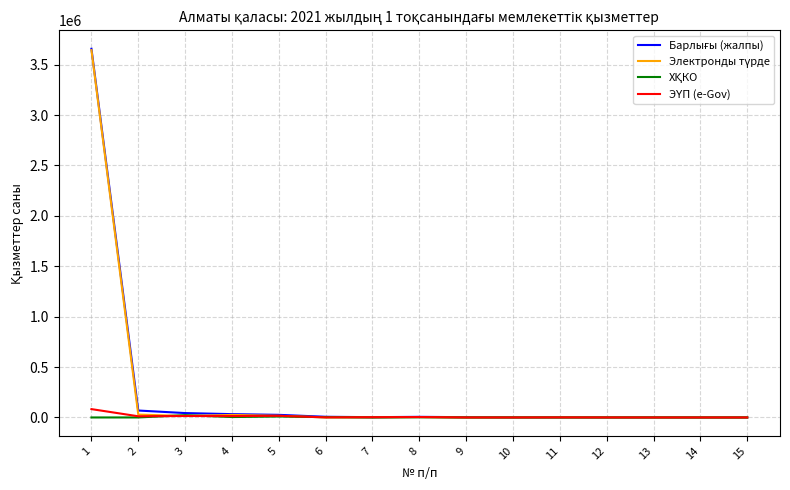

Count the number of data series in this chart.

4